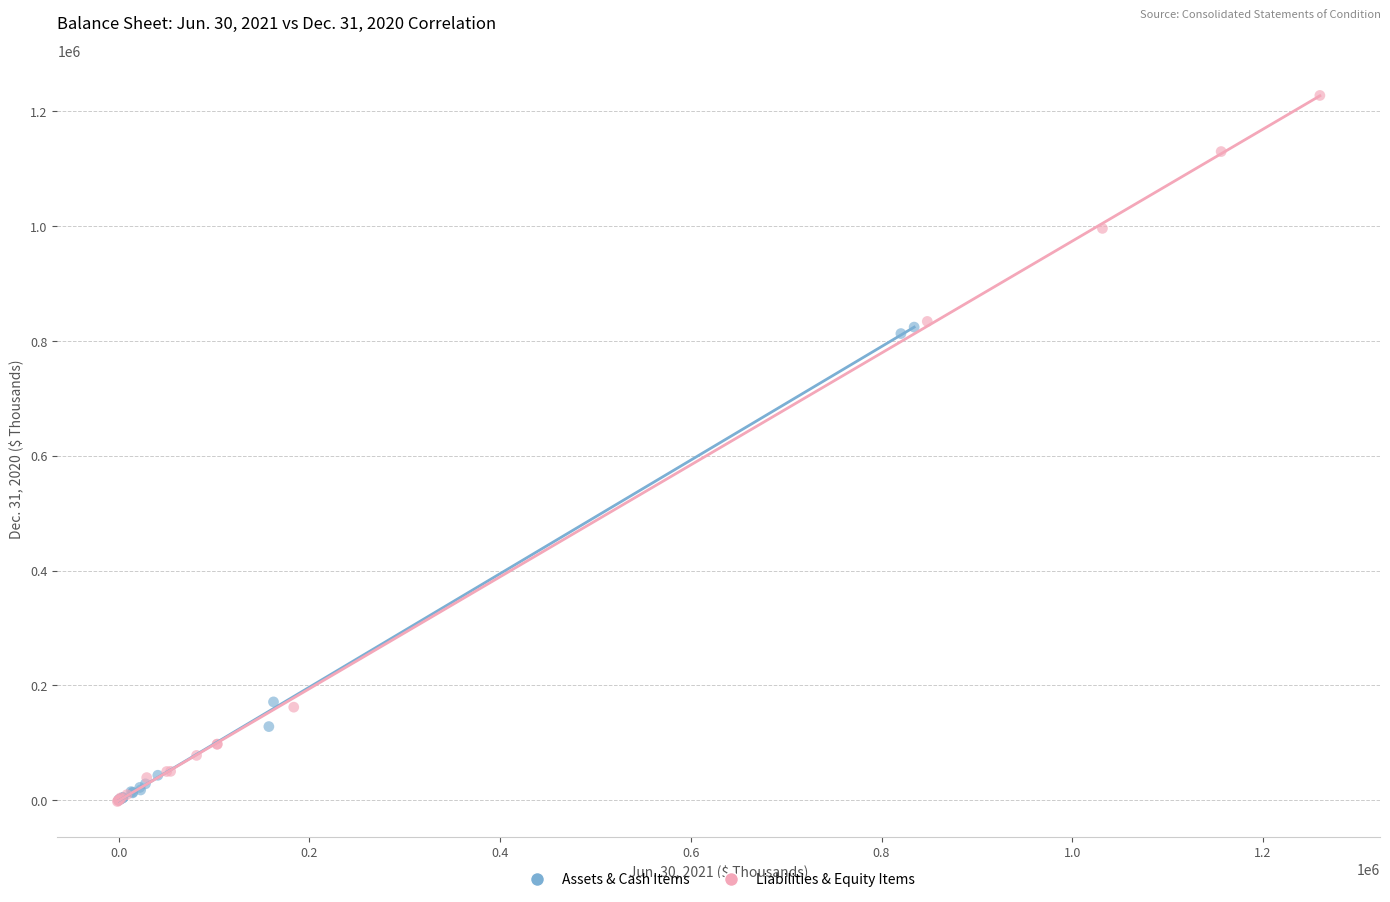

Which series contains the highest Y value?

Liabilities & Equity Items